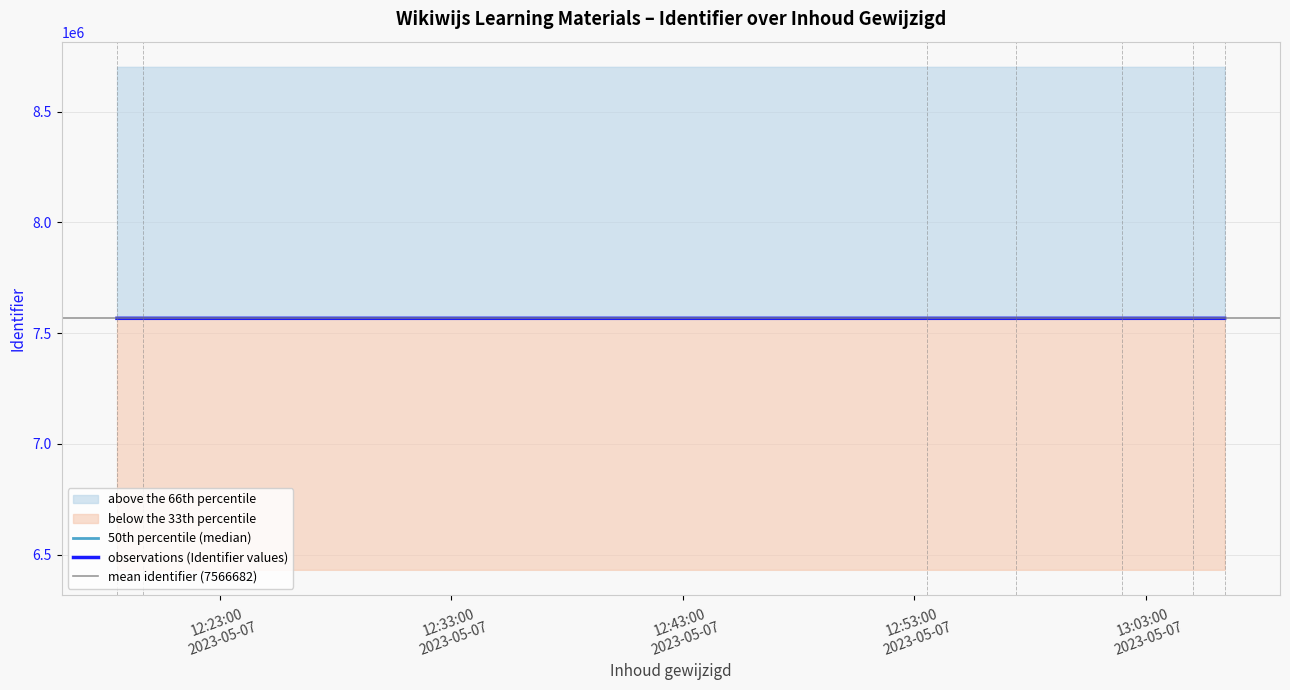

How many points are lower than both their immediate neighbors (excluding endpoints)?

1